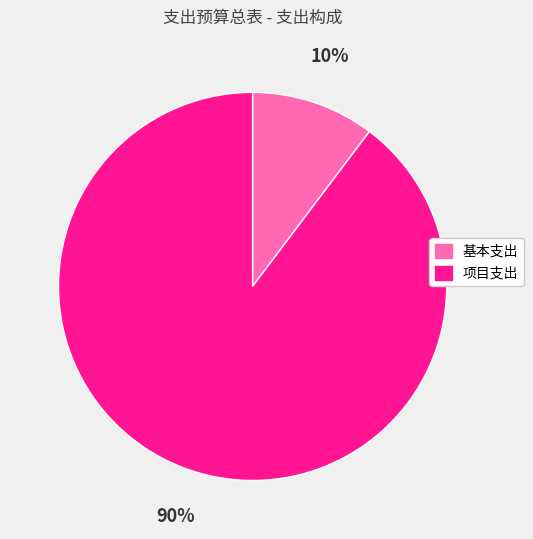

Does any single category account for the majority?

Yes